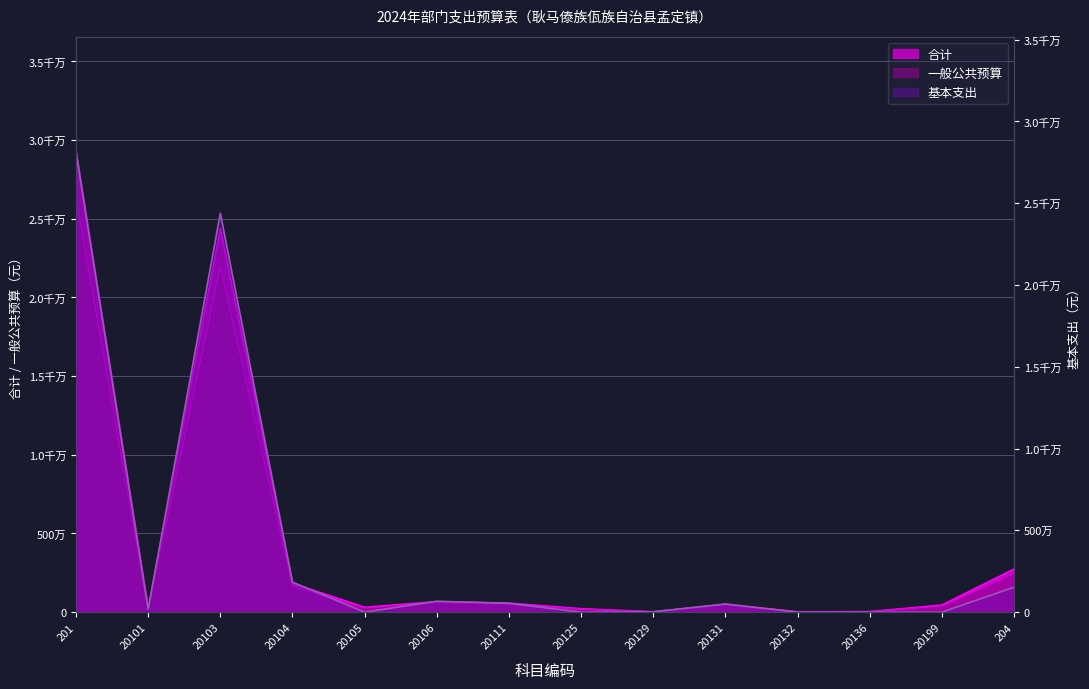

Read the 合计 value at 20111.

573909.2